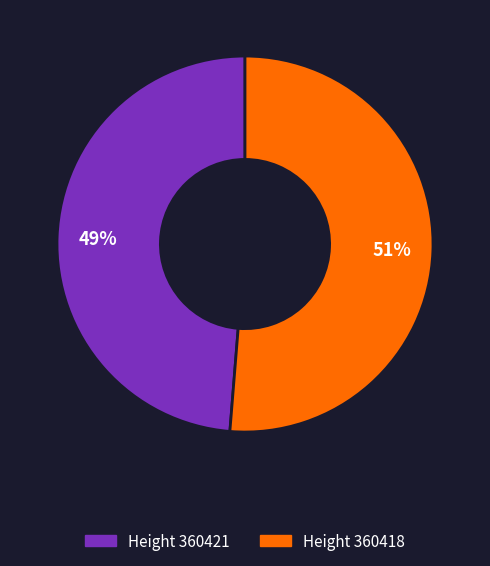

Is there any slice that represents more than half of the pie?

Yes